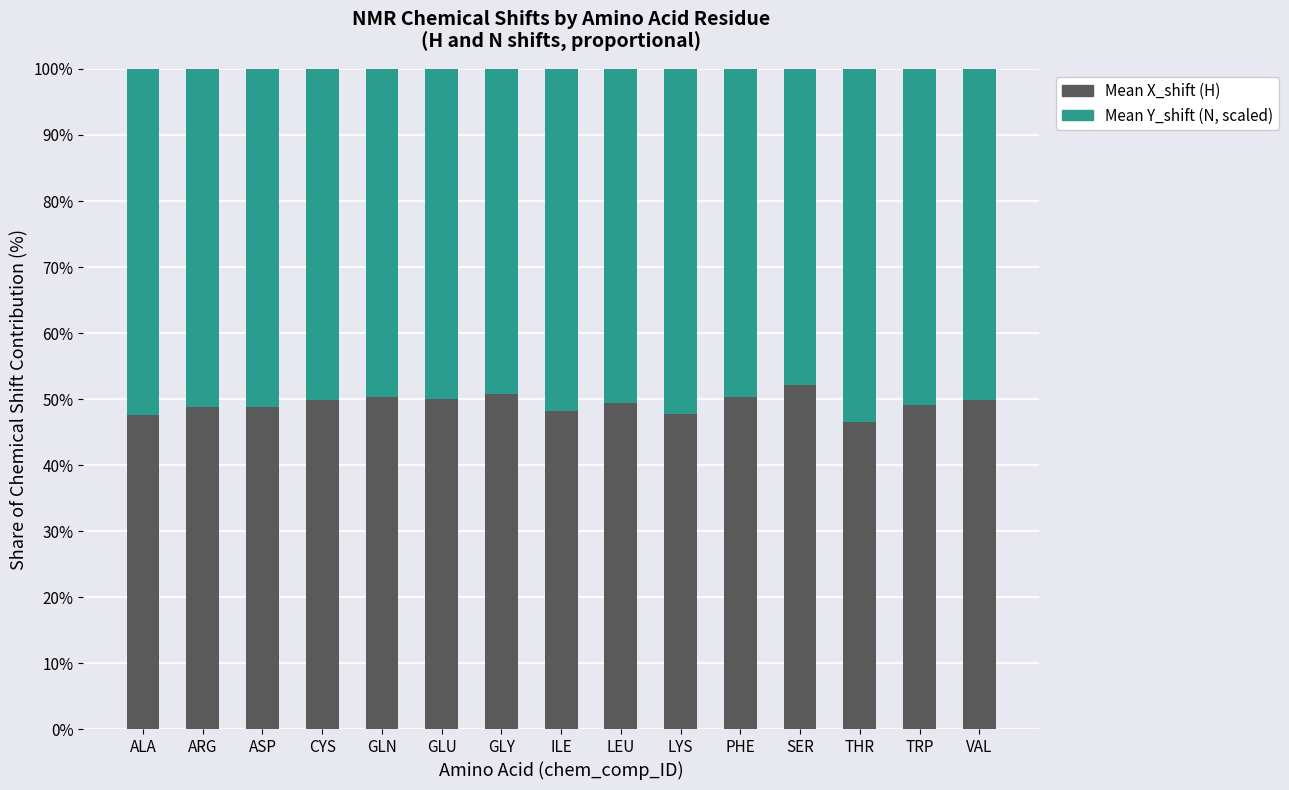

Is it true that Mean X_shift (H) equals 25.6 at ILE?

False